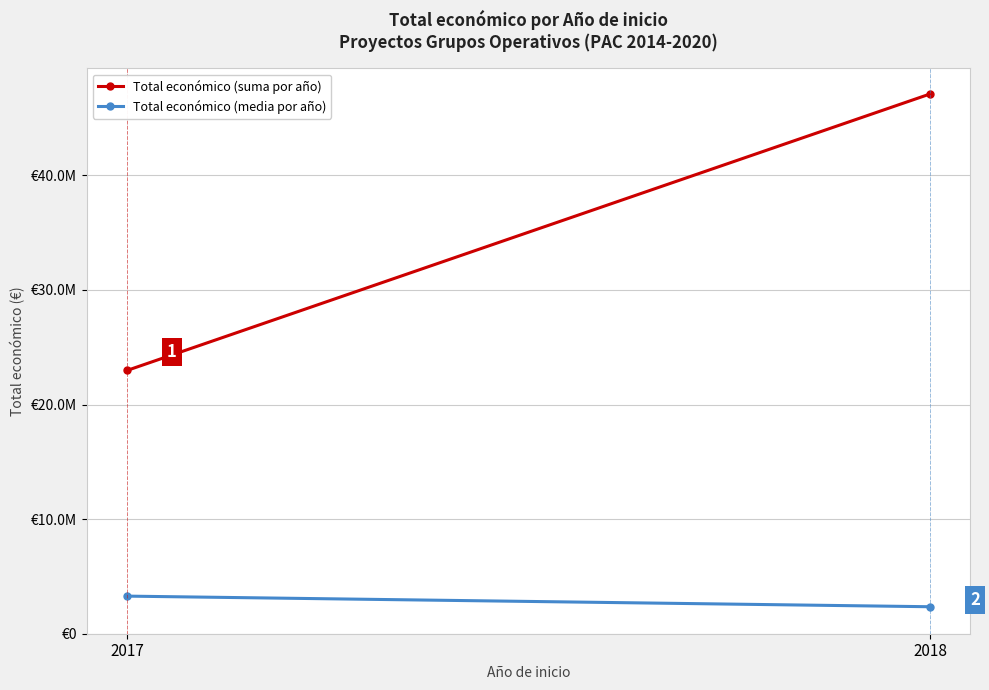

Reading left to right, extract all data points from this chart.

Total económico (suma por año): 2017=22973529.0	2018=47102951.0
Total económico (media por año): 2017=3281932.7	2018=2355147.5